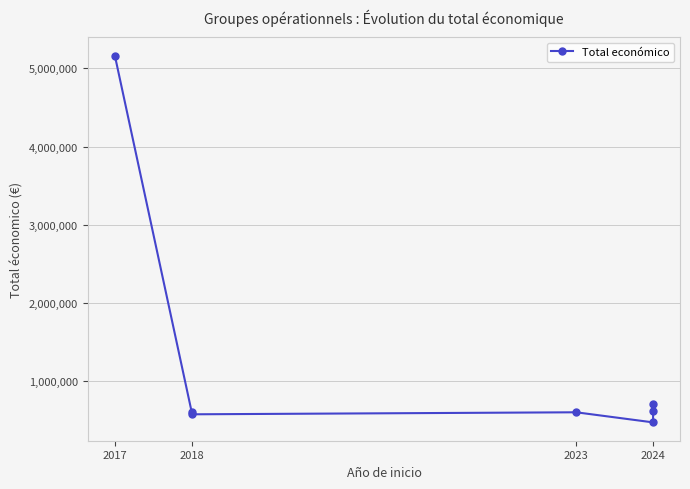

How many data points are above 599883?

3